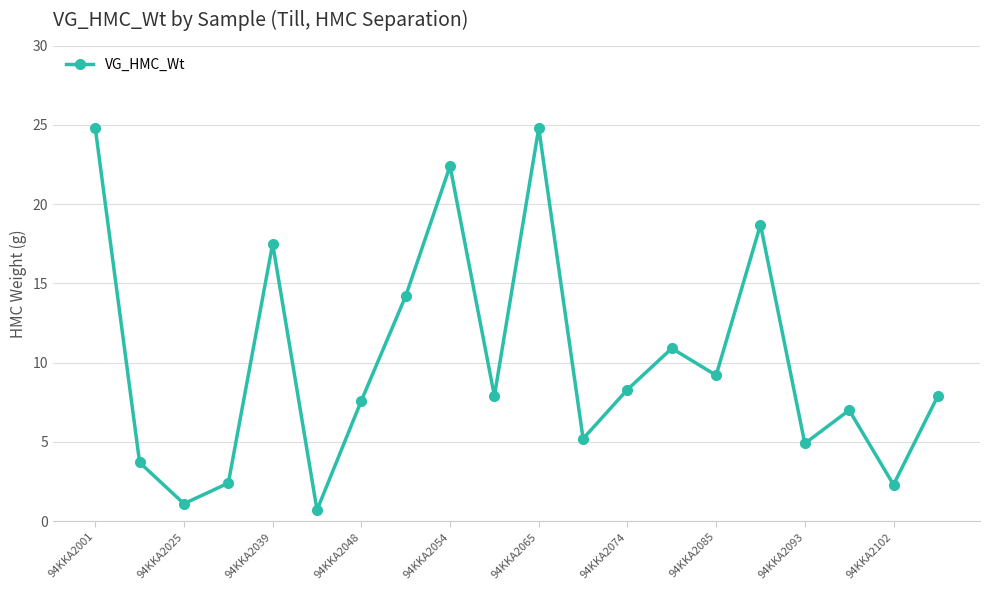

What is the difference between the maximum and second lowest values?

23.7